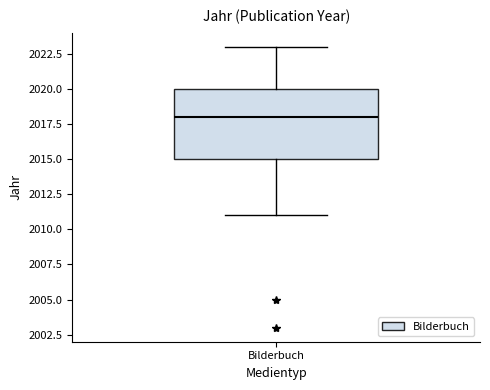

Transcribe this box plot: give where the median line is, the range the box spans, and where the two whiskers end, as read against the y-axis. The values are not printed on the chart, so give them approximately, as read against the axis.

median 2018, box 2015 to 2020, whiskers 2011 to 2023